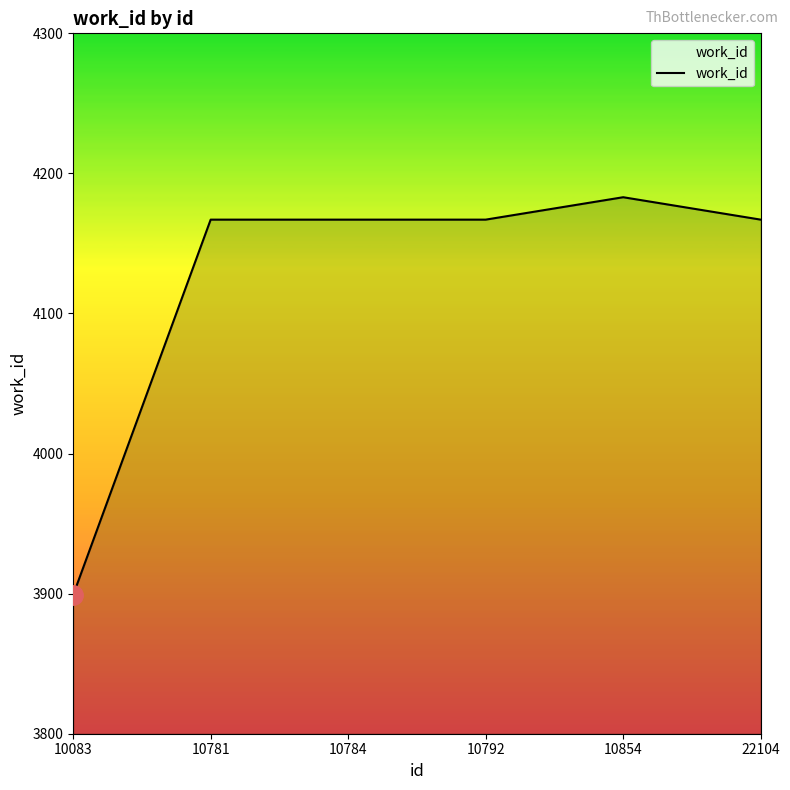

Reading left to right, what are all the values shown in this chart?

3899	4167	4167	4167	4183	4167